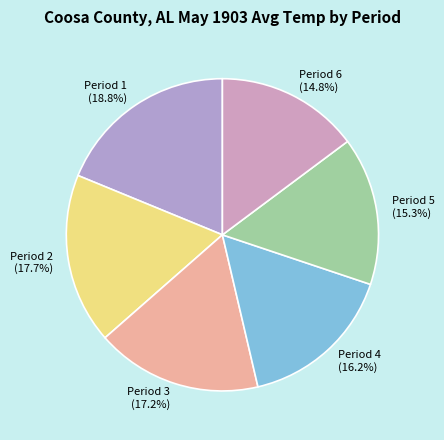

Combined, do Period 4 and Period 1 account for over 50%?

No